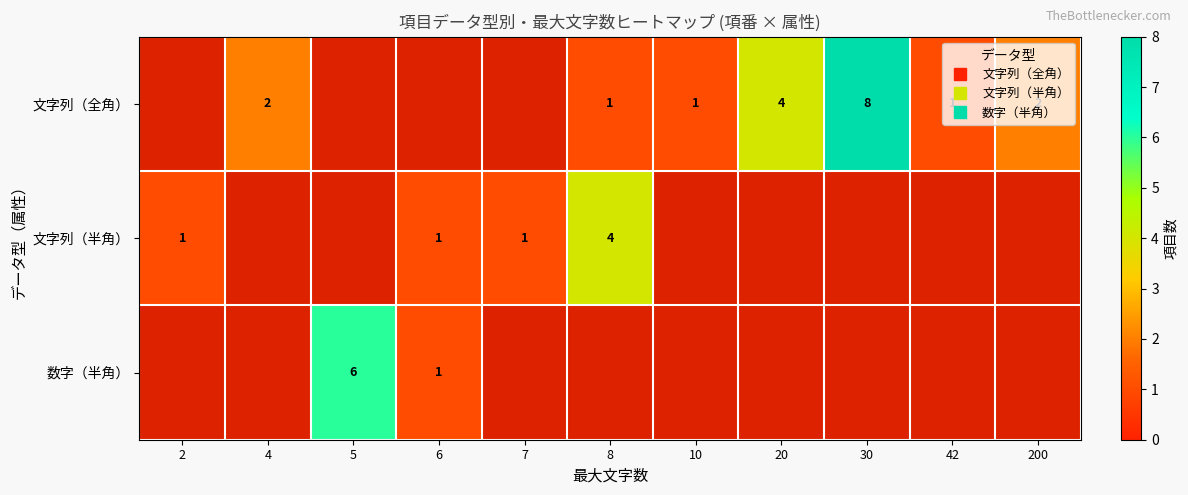

Which series changed the most between 10 and 42?

文字列（全角）